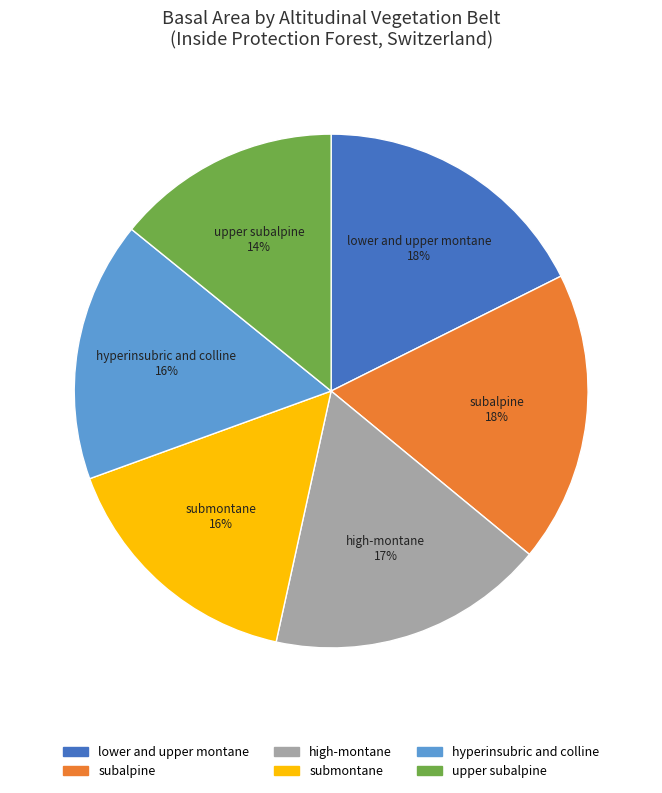

To the nearest percent, what is the difference between the largest and smallest slice percentages?

4%